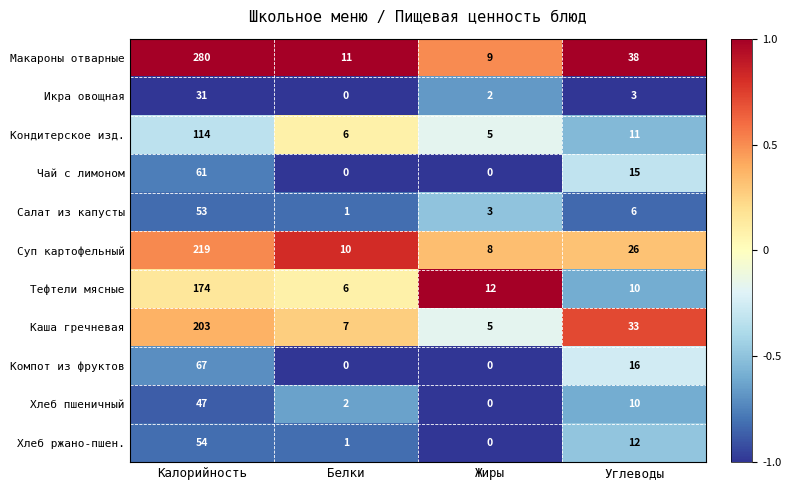

What is the difference between the maximum and minimum values in the Суп картофельный series?

211